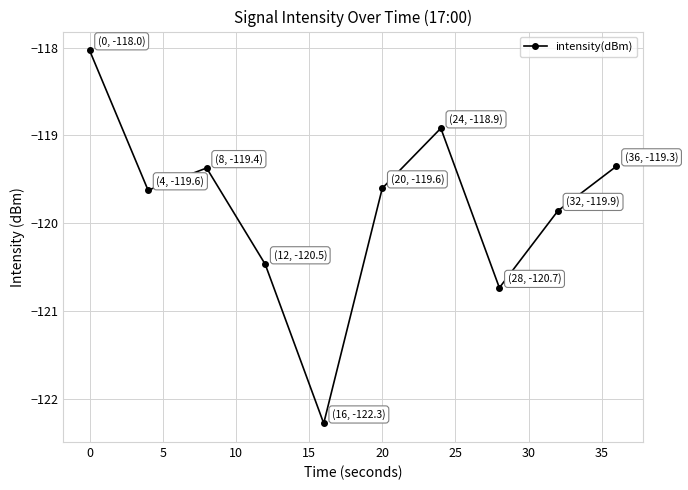

What is the smallest value displayed?

-122.3